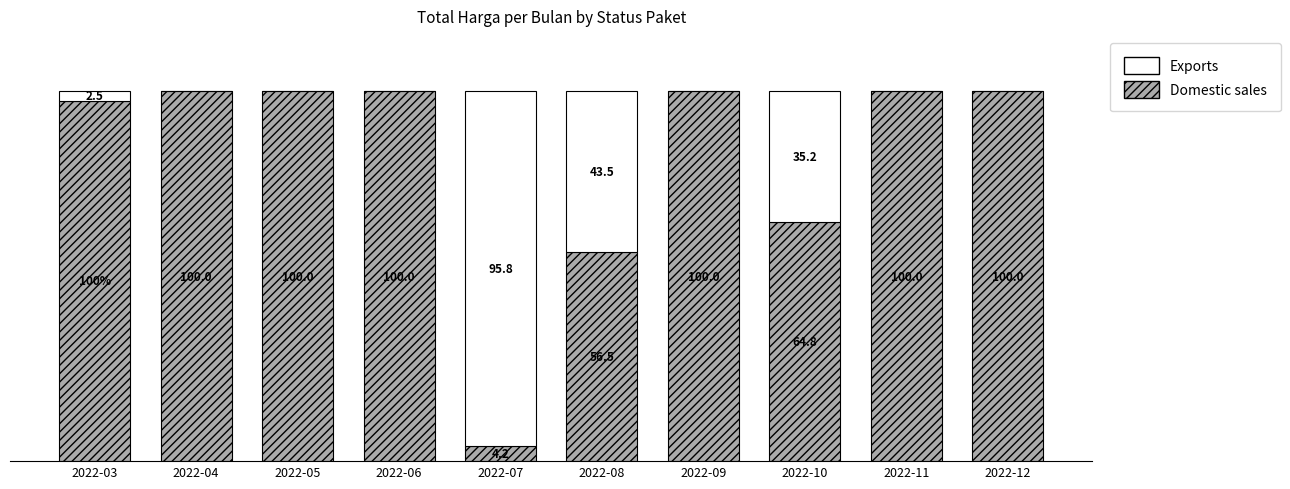

Where is Domestic sales nearest to the value 52?

2022-08